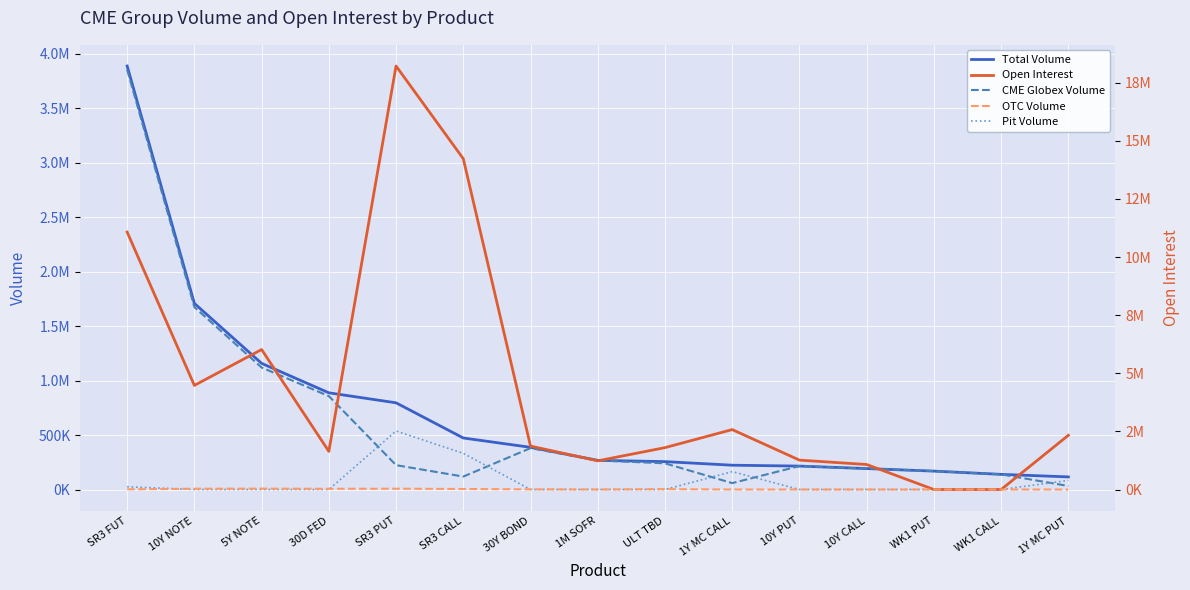

Between which two adjacent categories do OTC Volume and Pit Volume first intersect?

SR3 FUT and 10Y NOTE